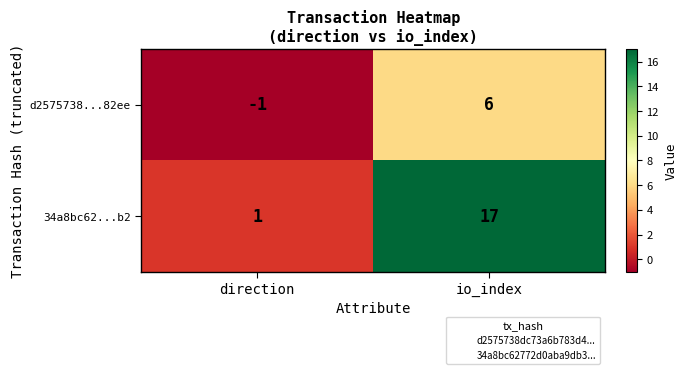

Count the number of data series in this chart.

2